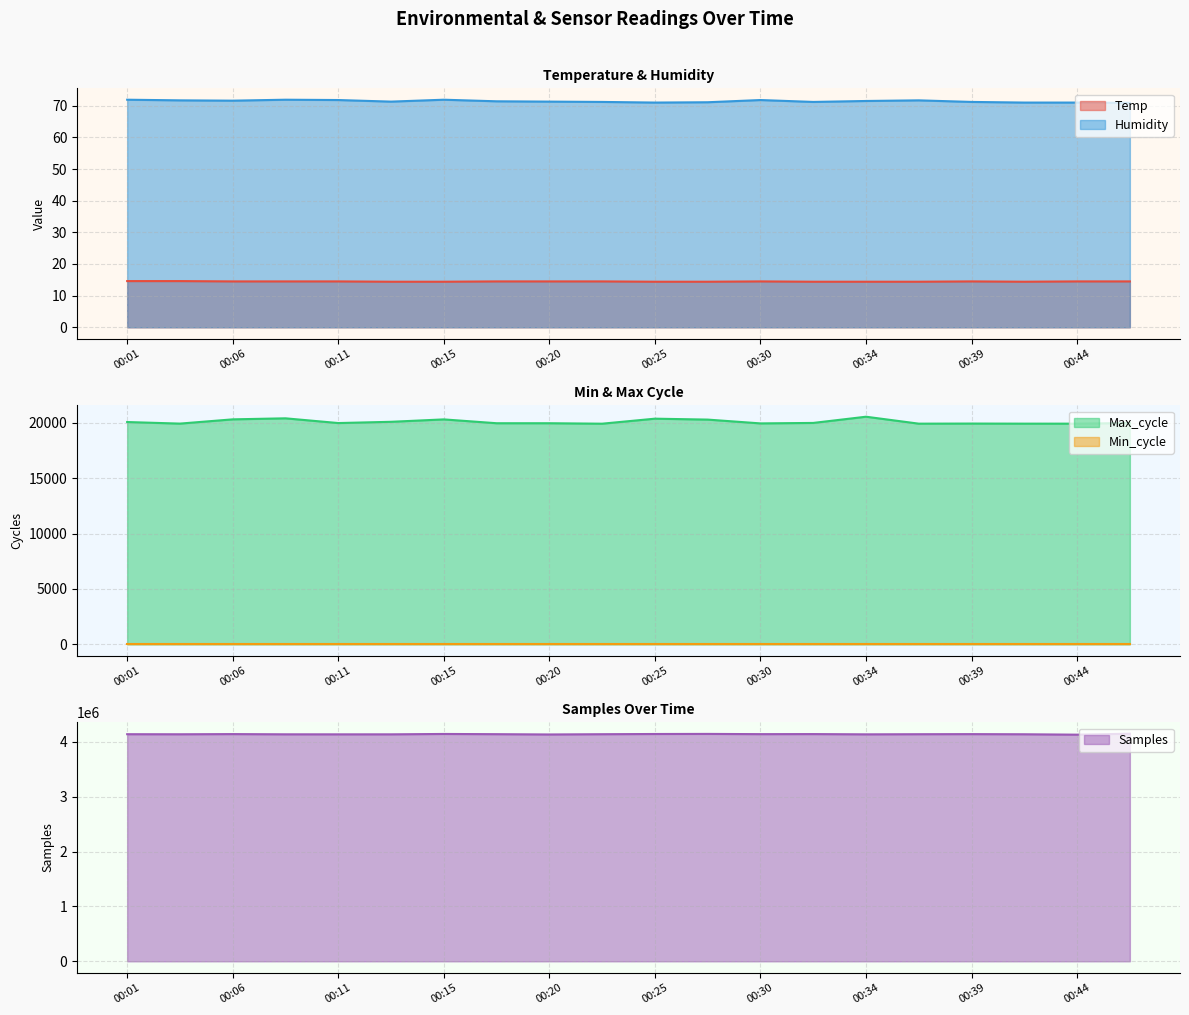

True or false: Max_cycle and Temp intersect in this chart.

False